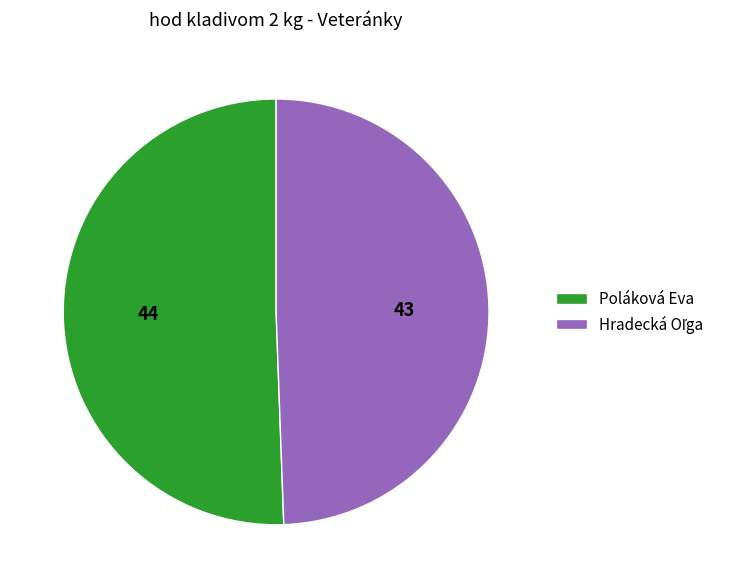

Is there any slice that represents more than half of the pie?

Yes